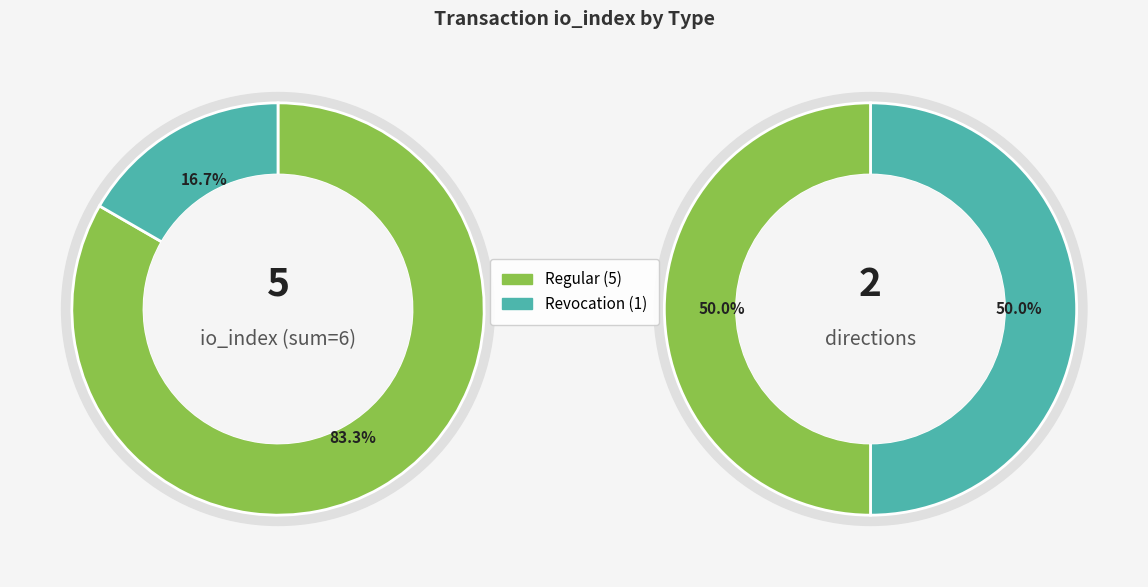

Between Regular and Revocation, which is larger?

Regular